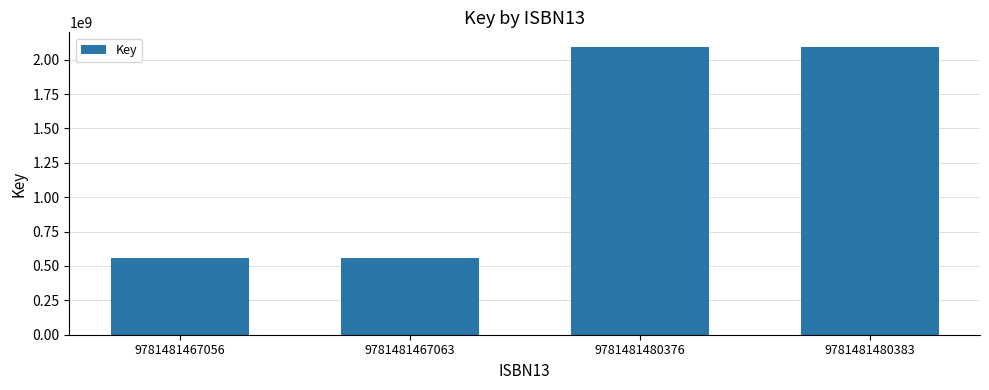

What is the ratio of the value at 9781481480383 to the value at 9781481467056?

3.7